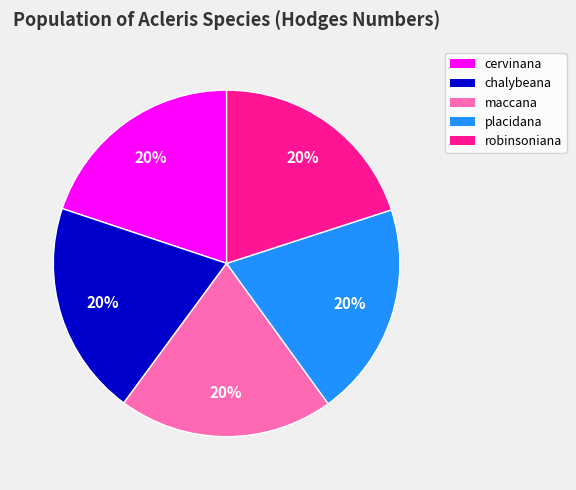

Is the sum of cervinana and chalybeana greater than half?

No